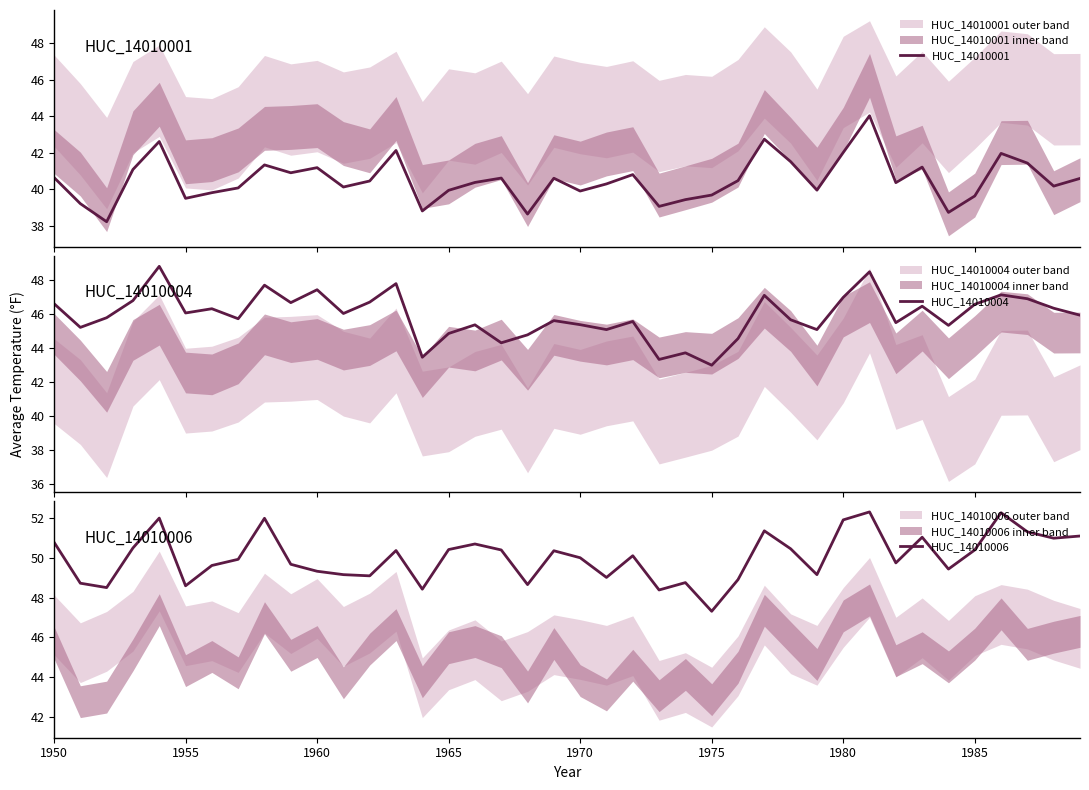

How many data points in HUC_14010004 are above 45?

32